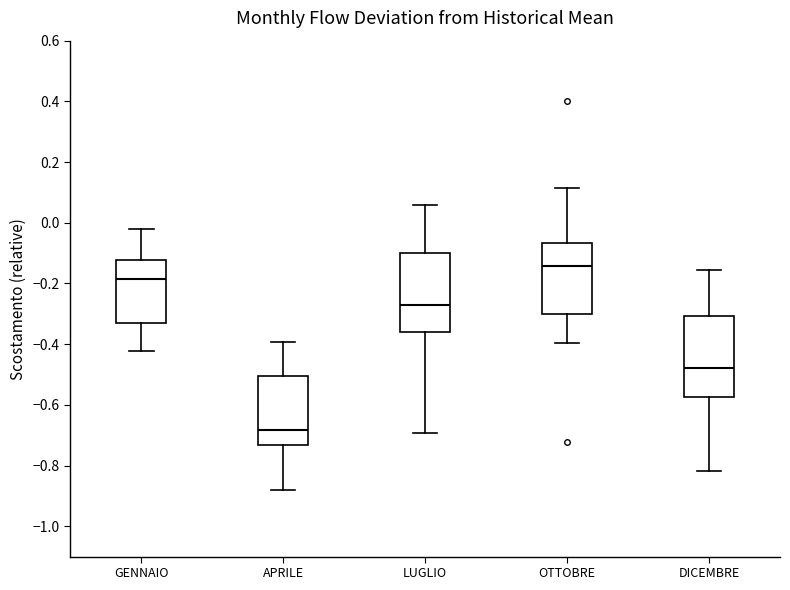

Reading left to right, read every box against the y-axis: the position of its median line, the range the box covers, and the ends of its whiskers. The values are not printed on the chart, so give them approximately, as read against the axis.

GENNAIO: median -0.18, box -0.34 to -0.12, whiskers -0.42 to -0.02
APRILE: median -0.68, box -0.74 to -0.50, whiskers -0.88 to -0.40
LUGLIO: median -0.28, box -0.36 to -0.10, whiskers -0.70 to 0.06
OTTOBRE: median -0.14, box -0.30 to -0.06, whiskers -0.40 to 0.12
DICEMBRE: median -0.48, box -0.58 to -0.30, whiskers -0.82 to -0.16